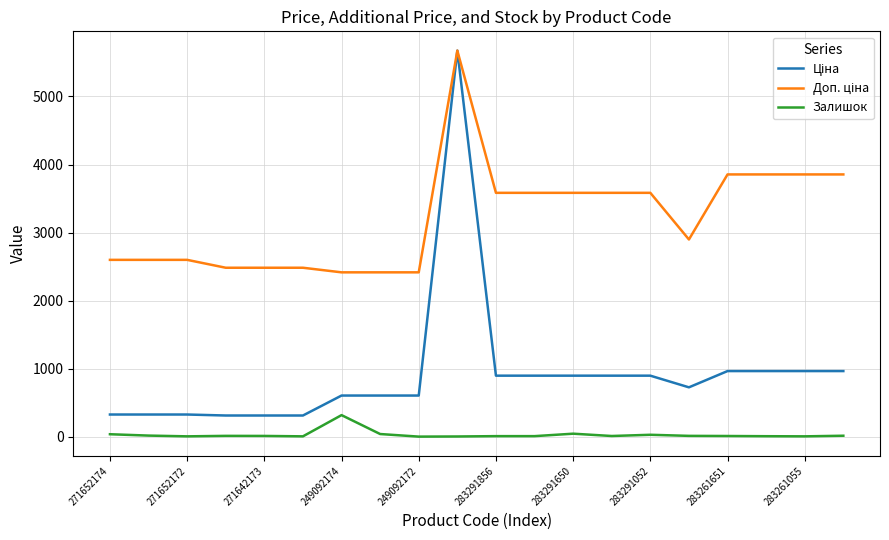

What is the maximum value shown in the chart?

5673.8